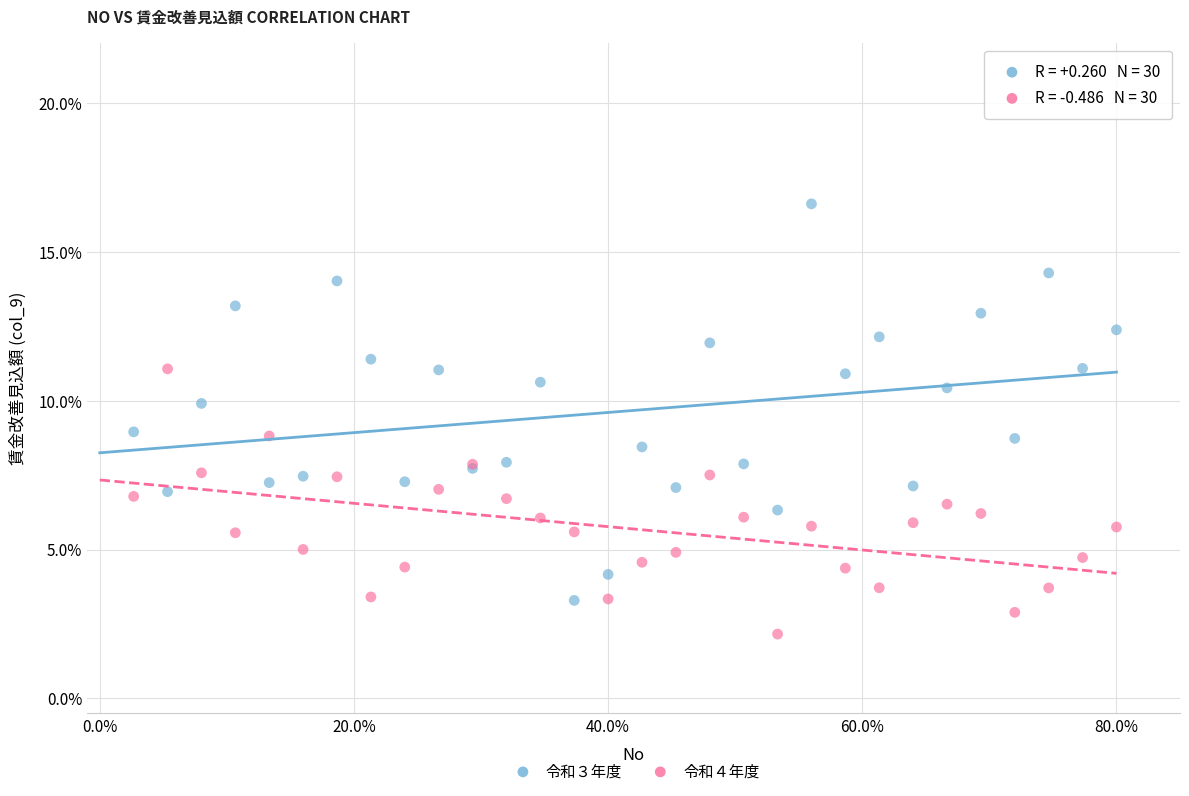

Which series has the largest Y range (max minus min)?

令和３年度